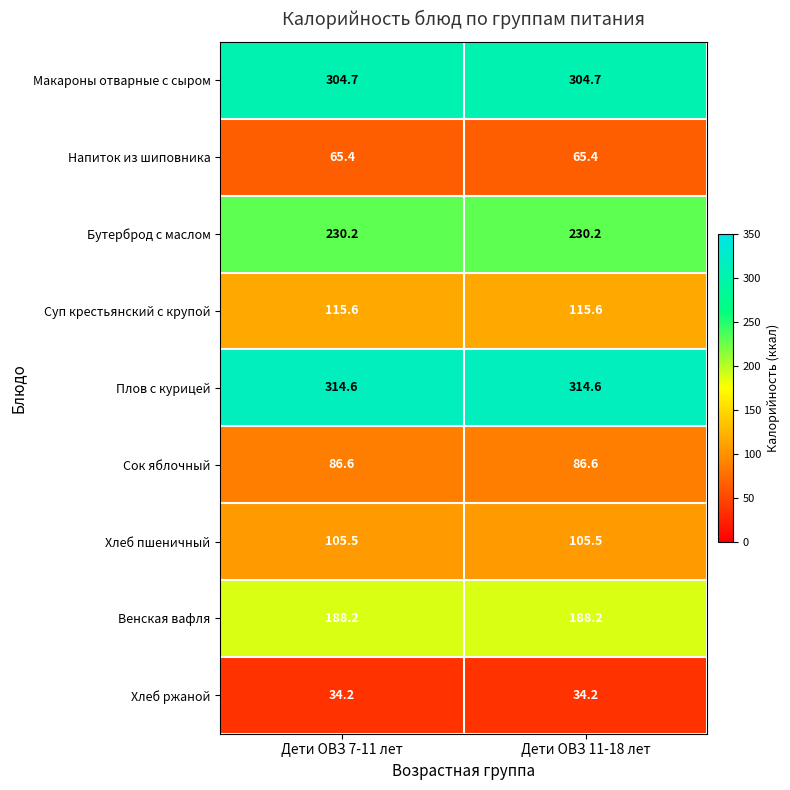

Reading left to right, extract all data points from this chart.

Макароны отварные с сыром: Дети ОВЗ 7-11 лет=304.7	Дети ОВЗ 11-18 лет=304.7
Напиток из шиповника: Дети ОВЗ 7-11 лет=65.4	Дети ОВЗ 11-18 лет=65.4
Бутерброд с маслом: Дети ОВЗ 7-11 лет=230.2	Дети ОВЗ 11-18 лет=230.2
Суп крестьянский с крупой: Дети ОВЗ 7-11 лет=115.6	Дети ОВЗ 11-18 лет=115.6
Плов с курицей: Дети ОВЗ 7-11 лет=314.6	Дети ОВЗ 11-18 лет=314.6
Сок яблочный: Дети ОВЗ 7-11 лет=86.6	Дети ОВЗ 11-18 лет=86.6
Хлеб пшеничный: Дети ОВЗ 7-11 лет=105.5	Дети ОВЗ 11-18 лет=105.5
Венская вафля: Дети ОВЗ 7-11 лет=188.2	Дети ОВЗ 11-18 лет=188.2
Хлеб ржаной: Дети ОВЗ 7-11 лет=34.2	Дети ОВЗ 11-18 лет=34.2